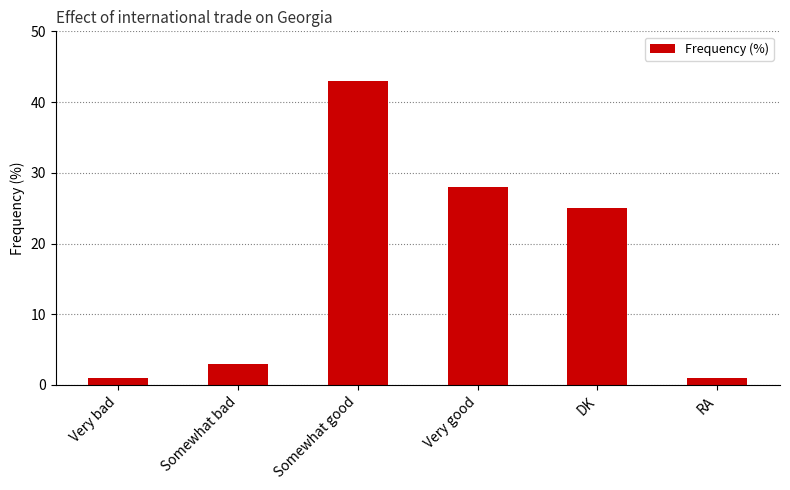

Which label corresponds to the largest value in the chart?

Somewhat good